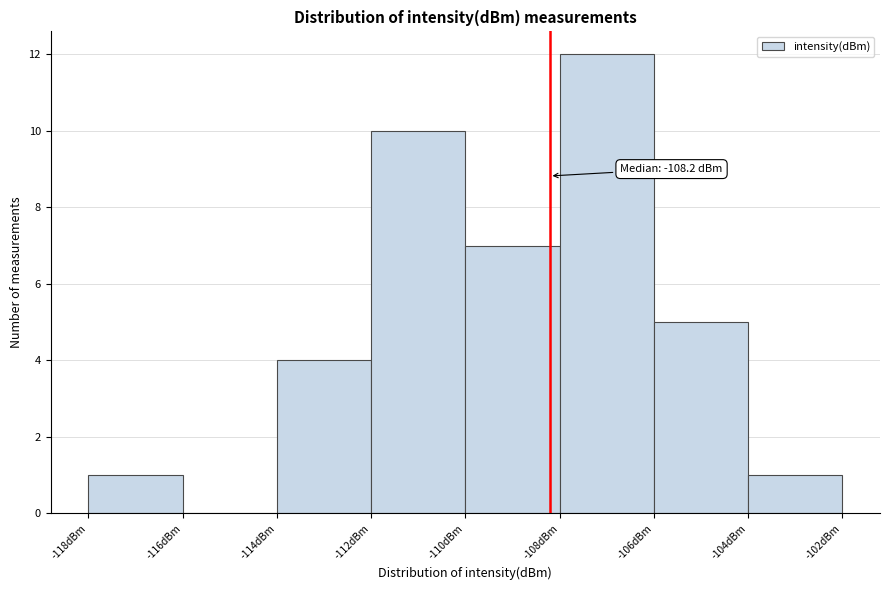

Over which range of the x-axis is the bar tallest?

-108 to -106